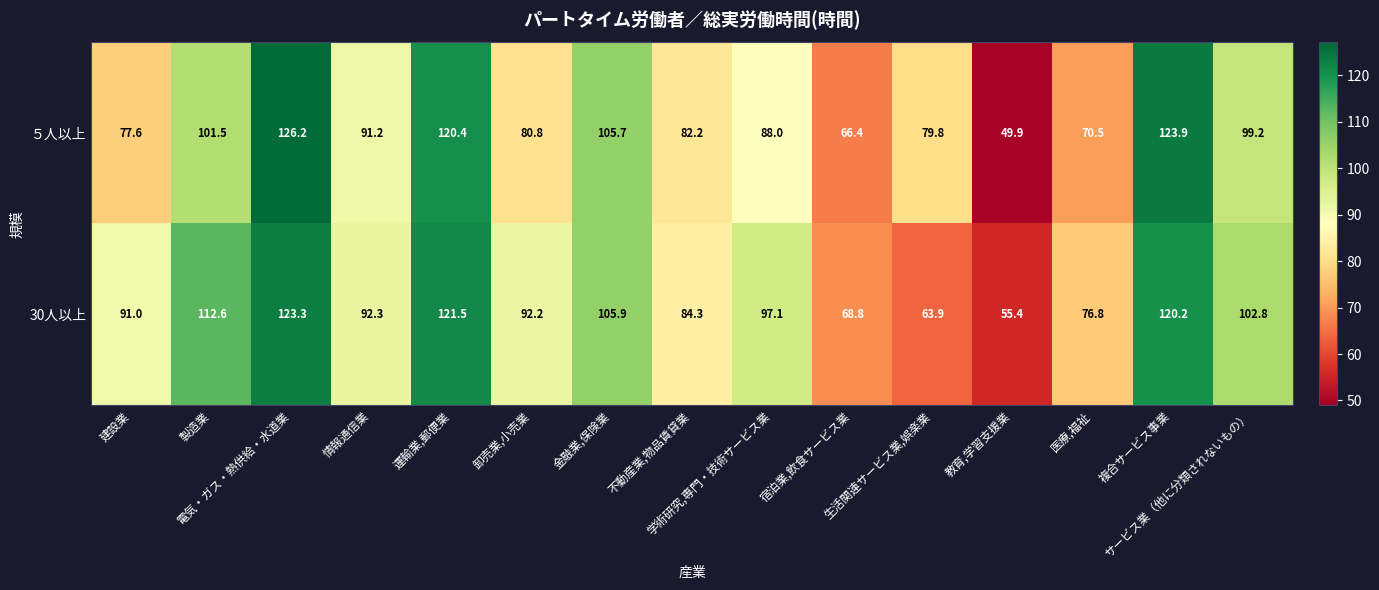

What is the difference between the second highest and second lowest values in the ５人以上 series?

57.5